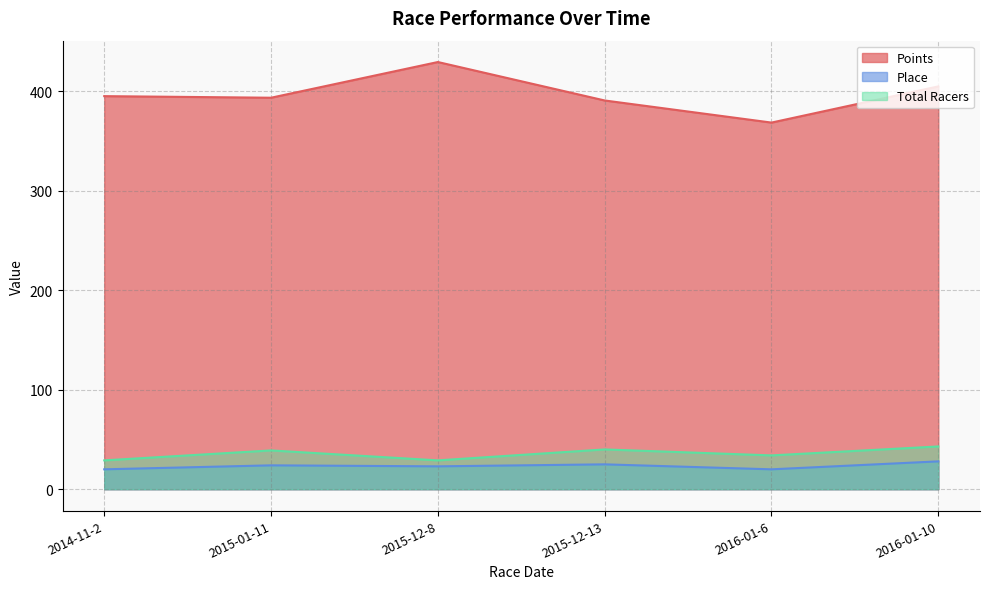

Which series changed the most between 2015-12-13 and 2016-01-10?

Points